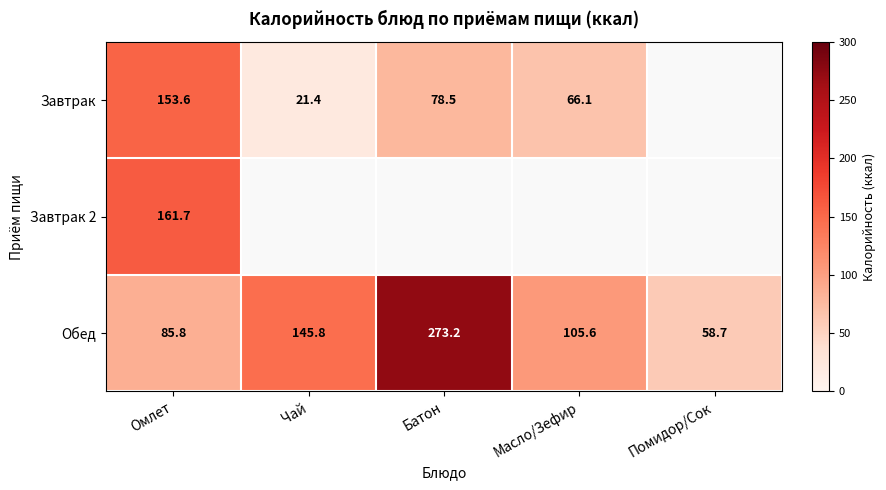

The Завтрак series shows 61.6 at Омлет. True or false?

False